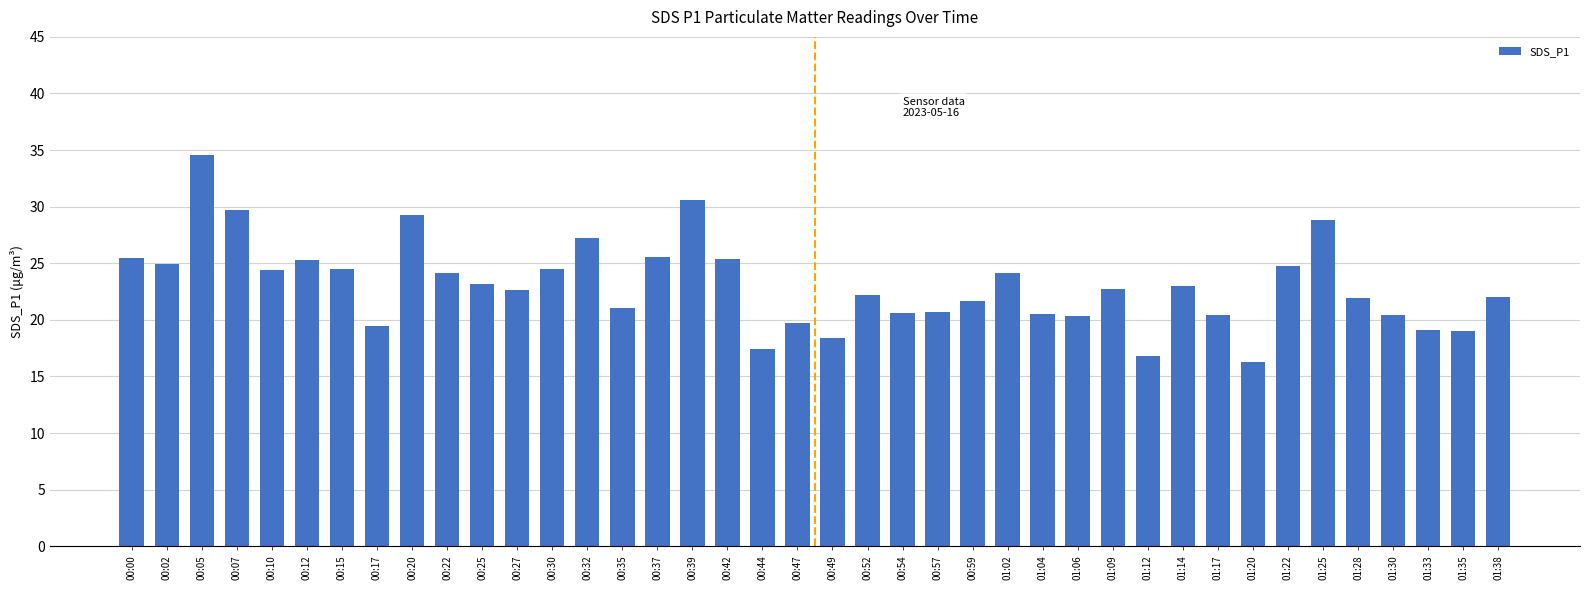

What is the label of the 14th bar from the right?

01:04